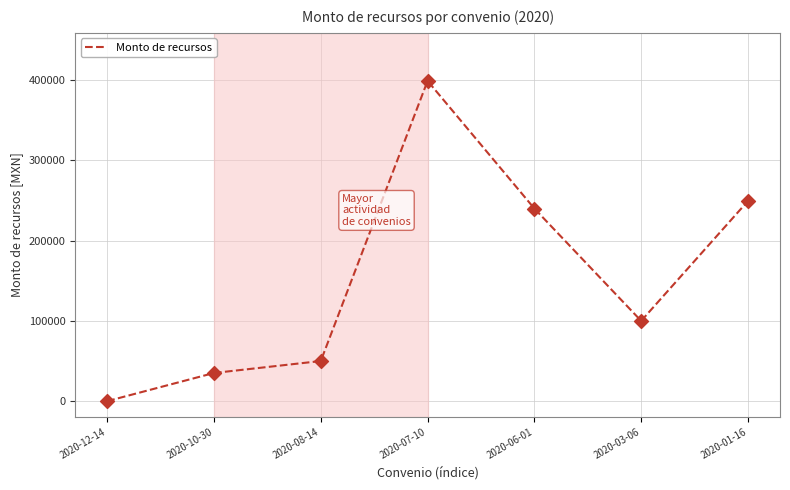

Approximately how many times larger is the value at 2020-03-06 compared to 2020-06-01?

0.4